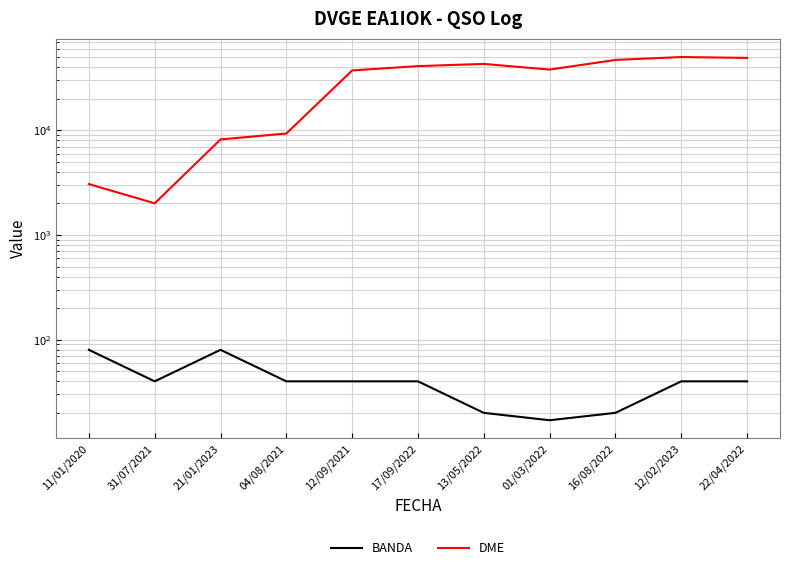

What is the maximum value shown in the chart?

50126